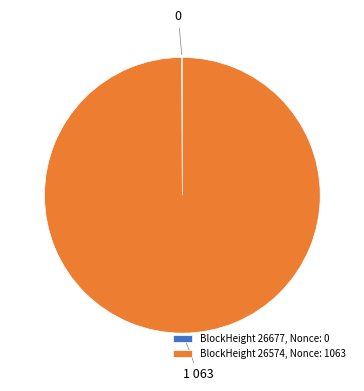

Which category has the biggest portion of the pie?

BlockHeight 26574, Nonce: 1063